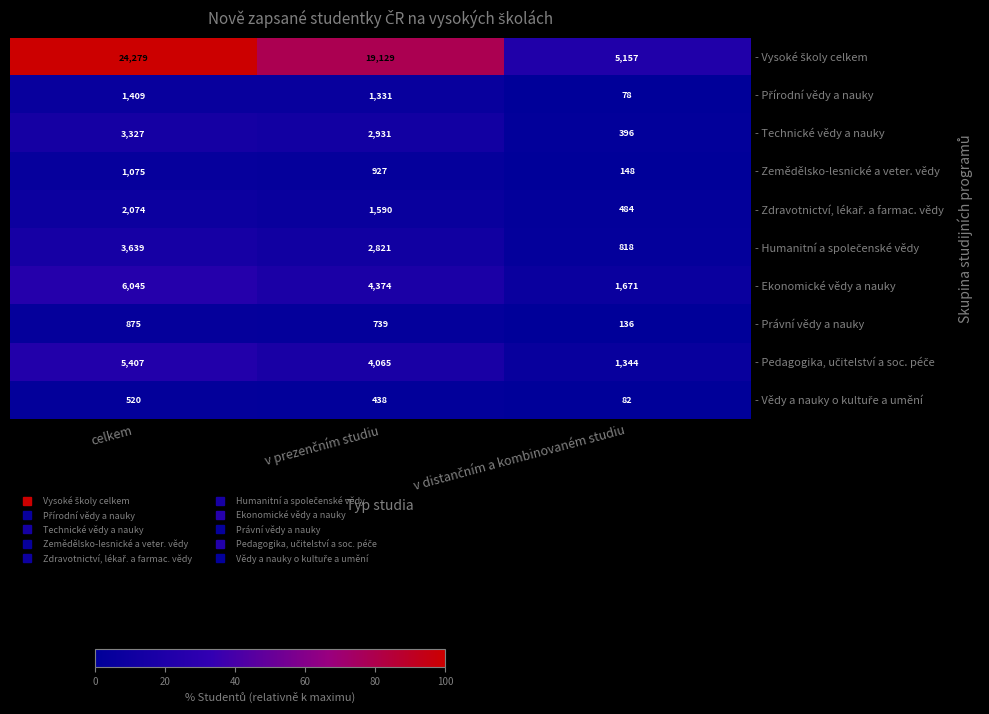

What is the difference between the highest and lowest values at celkem?

23759